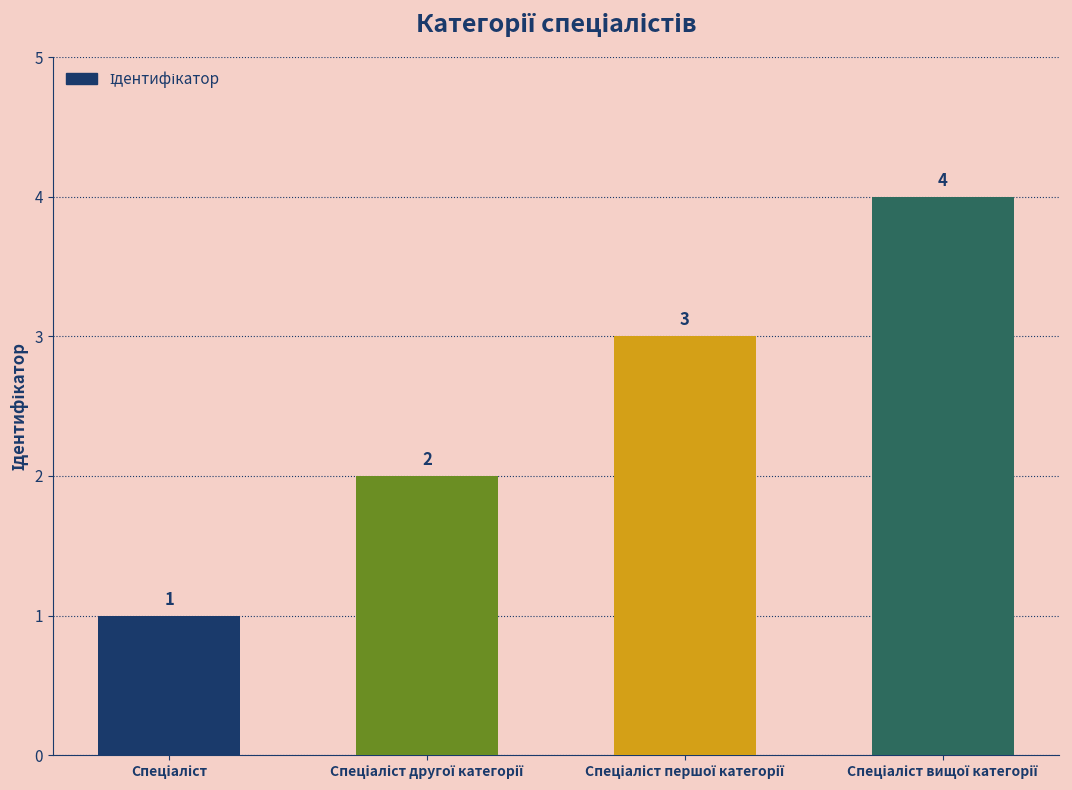

What is the sum of all values?

10